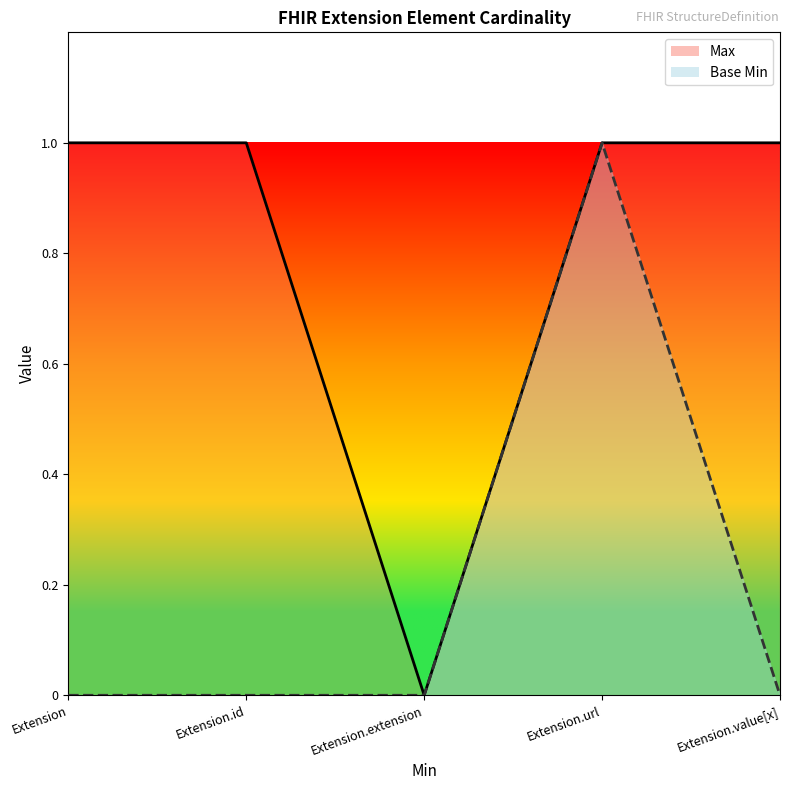

What is the average value of the Max series?

1